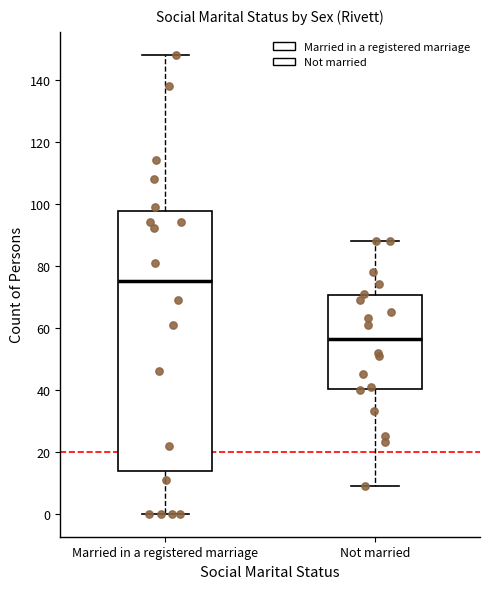

Comparing the boxes themselves (not the whiskers), which one is the tallest?

Married in a registered marriage